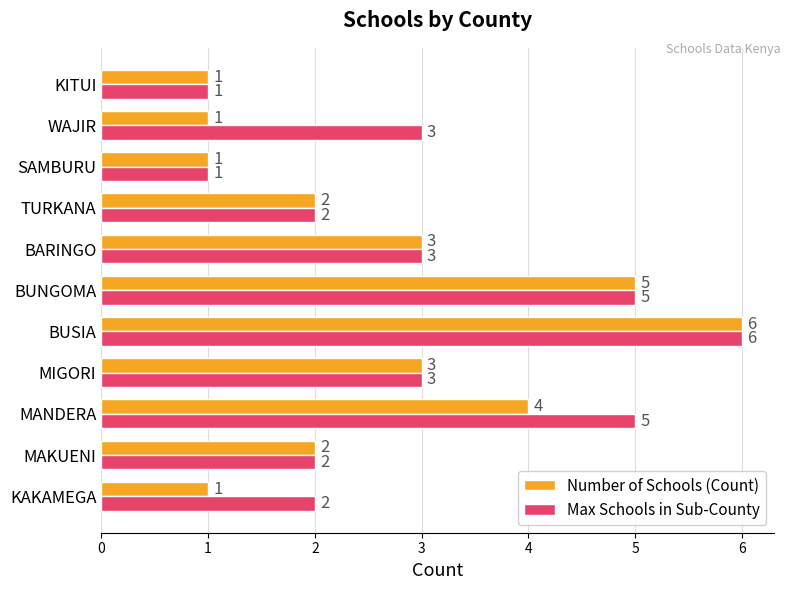

How many Max Schools in Sub-County values are between 2 and 5?

8